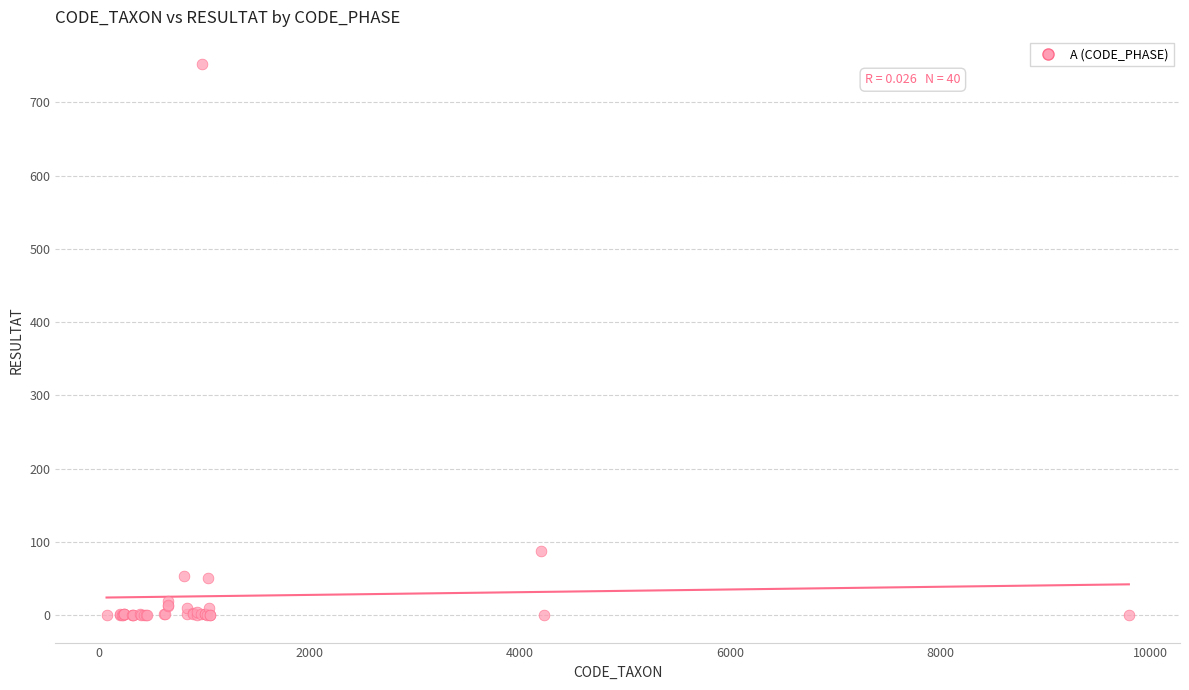

What Y value in the scatter plot is closest to 376?

88